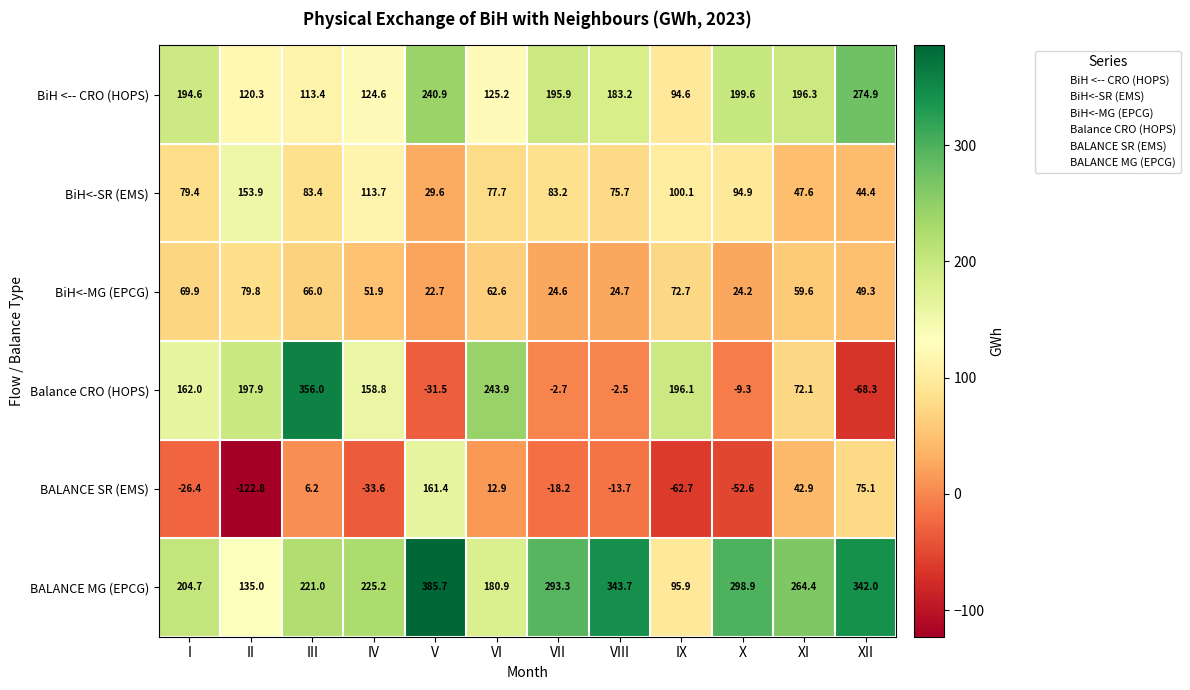

What is the total value across all series at III?

846.0